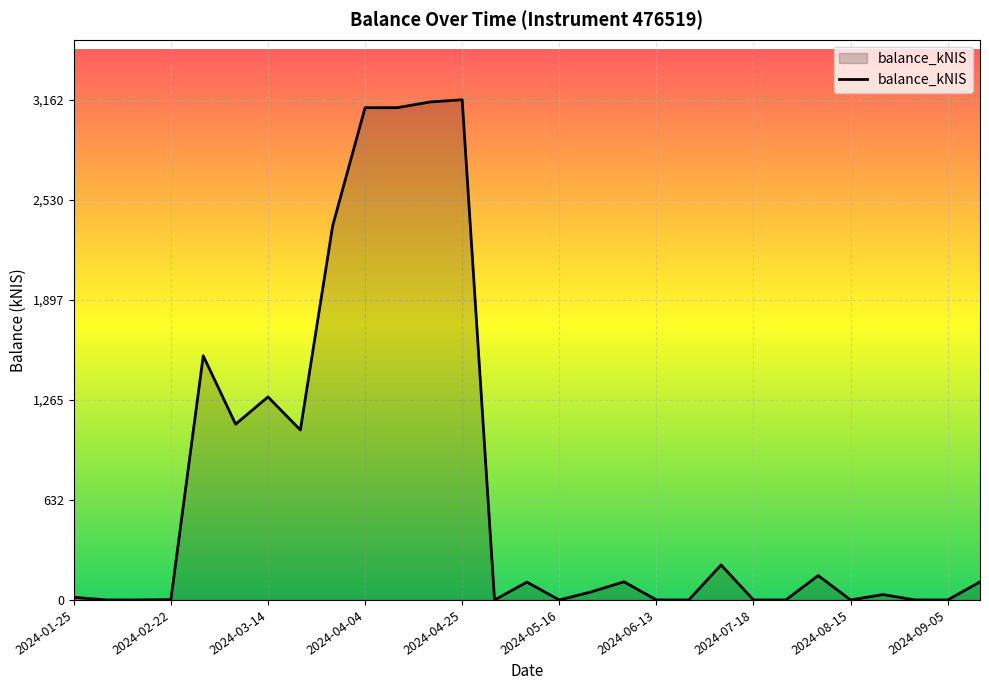

What is the maximum value shown in the chart?

3162.1